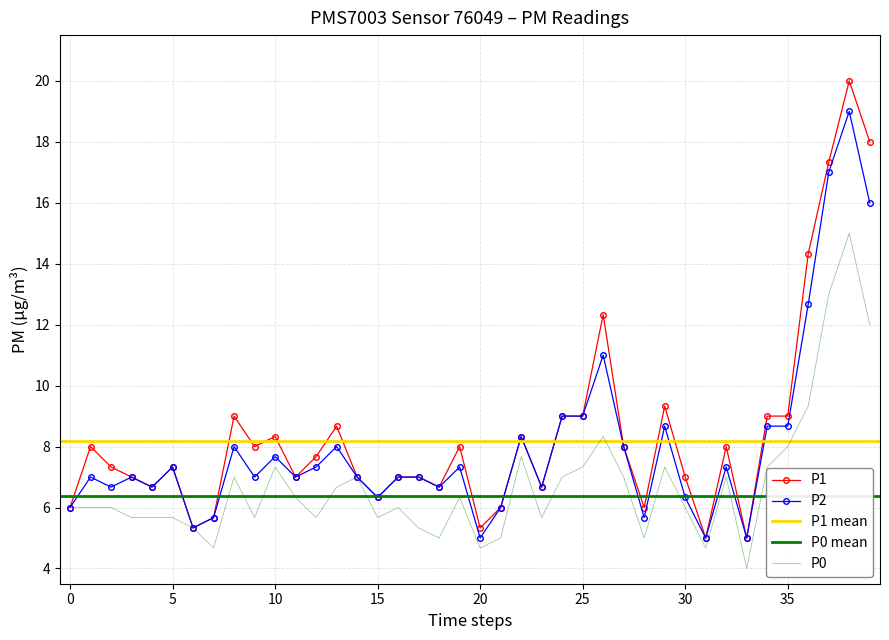

In P0, how many points are lower than both neighbors (excluding endpoints)?

10